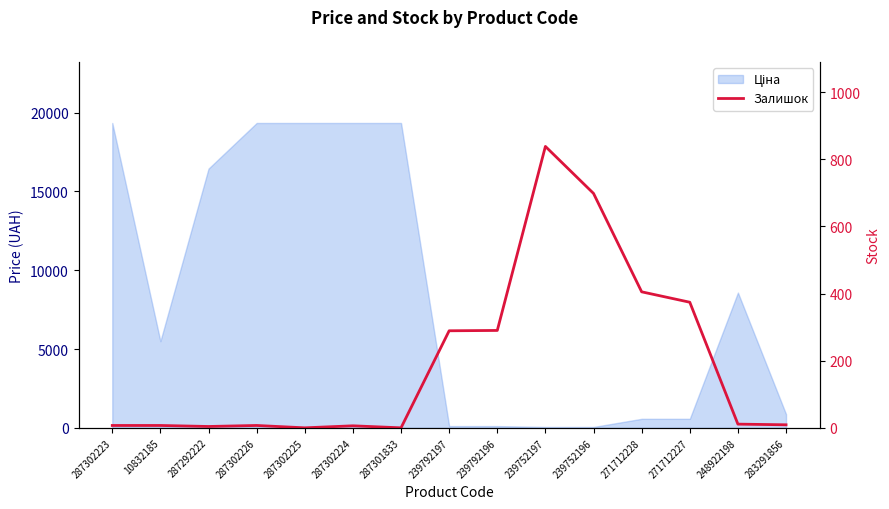

How many lines are shown in the chart?

1